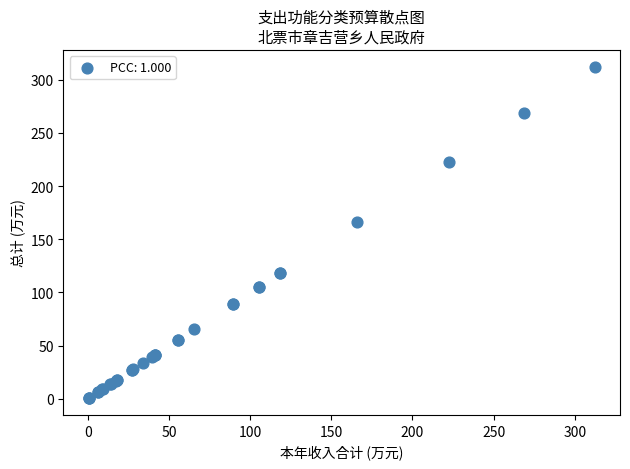

What Y value in the scatter plot is closest to 156?

166.1